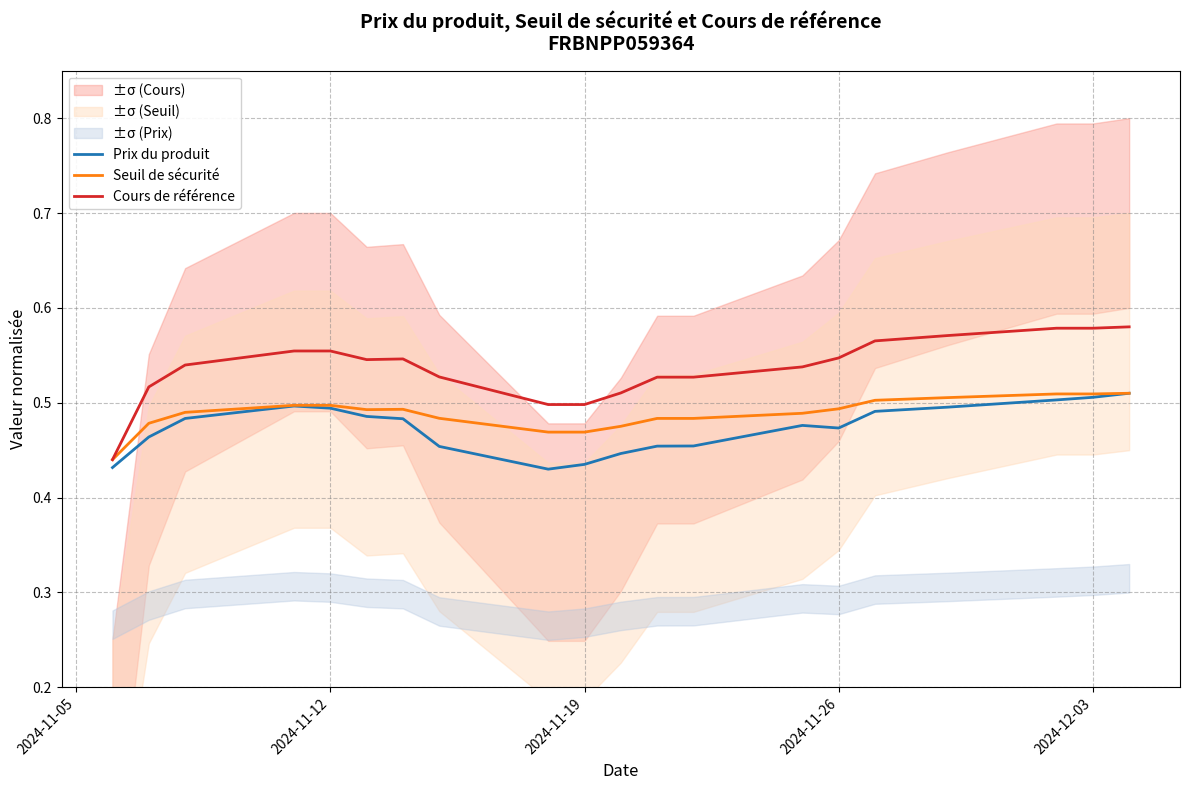

The Seuil de sécurité series shows 0.2 at 2024-11-19. True or false?

False